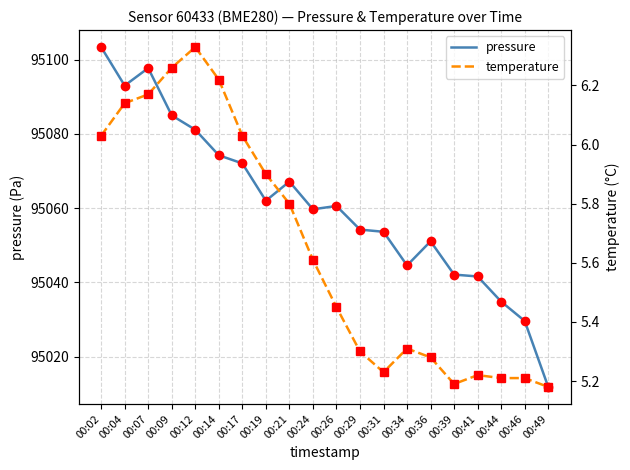

What is the lowest value of the pressure series?

95011.8